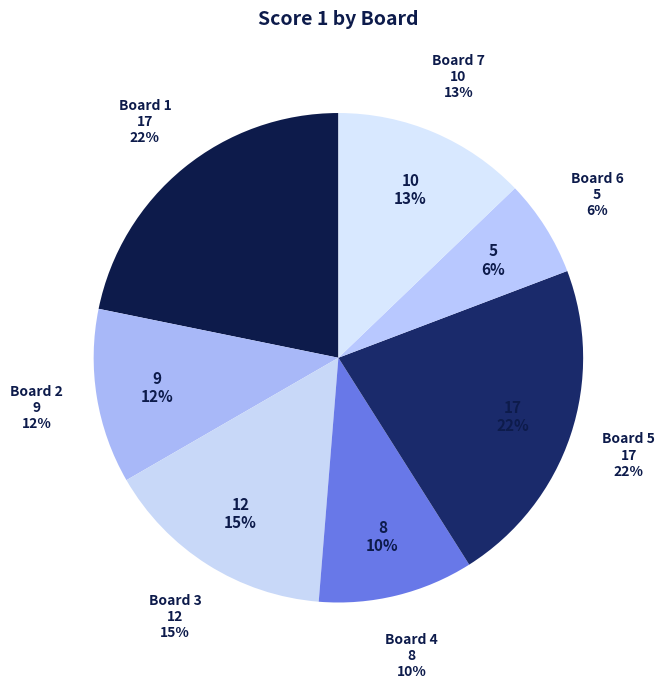

The 6 slice represents 12% of the pie. True or false?

False